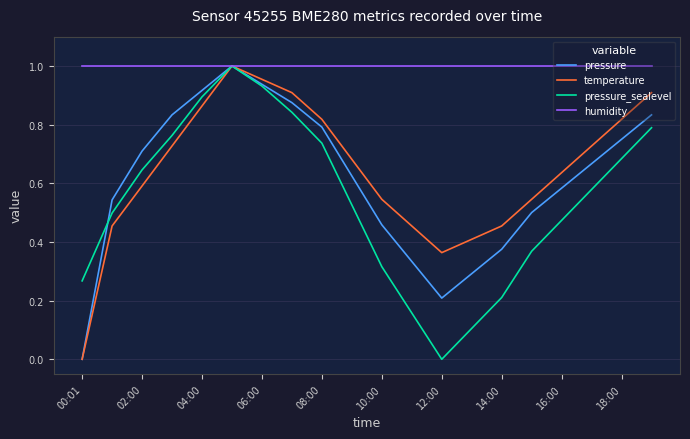

Does the chart display data point markers on the line(s)?

No